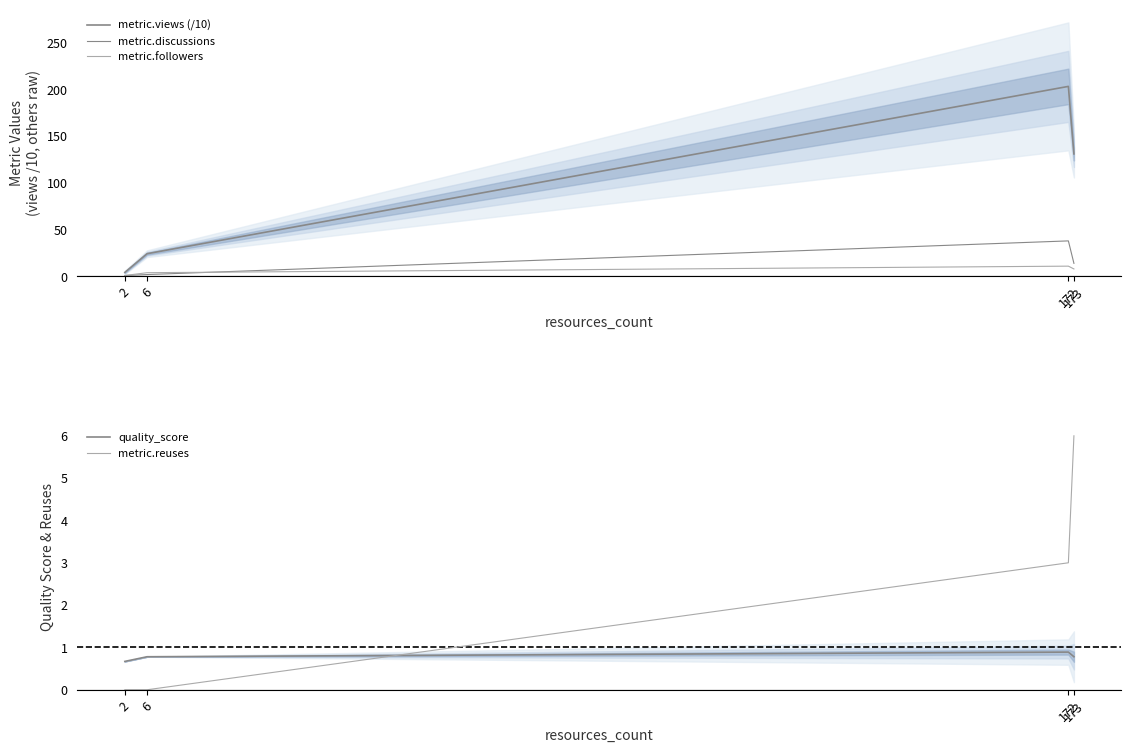

What is the difference between the maximum and minimum values in the metric.discussions series?

37.0